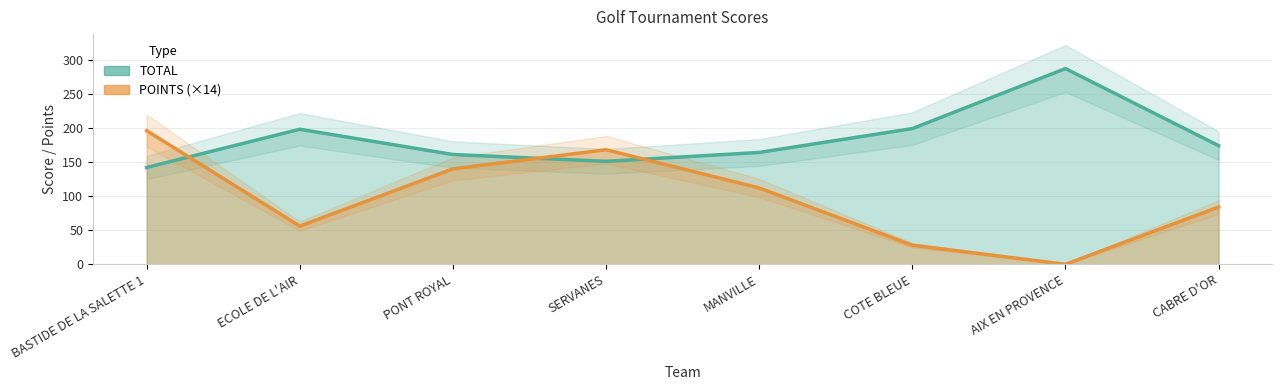

How many intersections are there between TOTAL and POINTS (×14)?

3